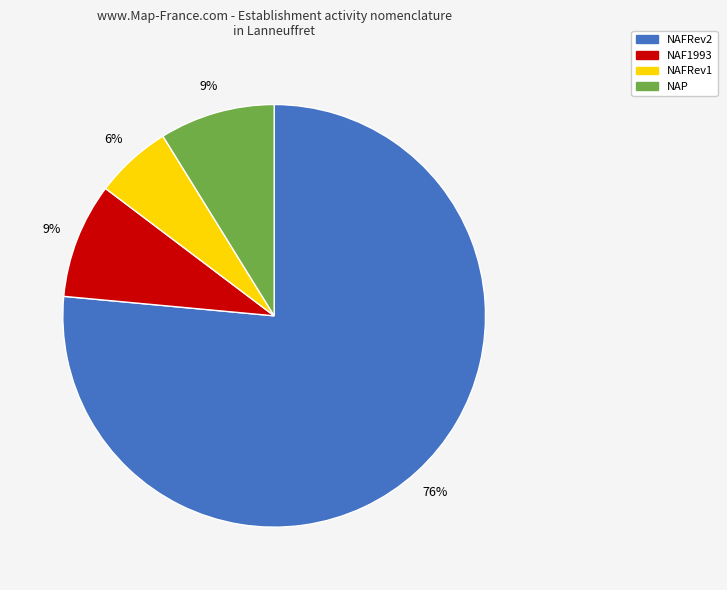

Does NAP account for over 50% of the chart?

No